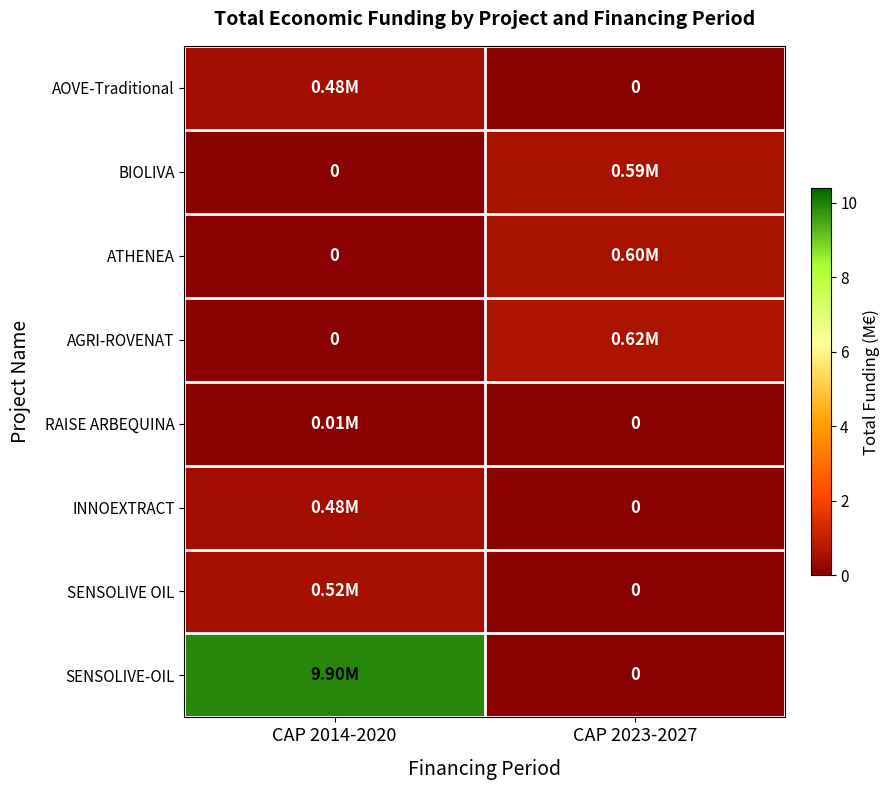

Is it true that AGRI-ROVENAT equals -0.4 at CAP 2014-2020?

False